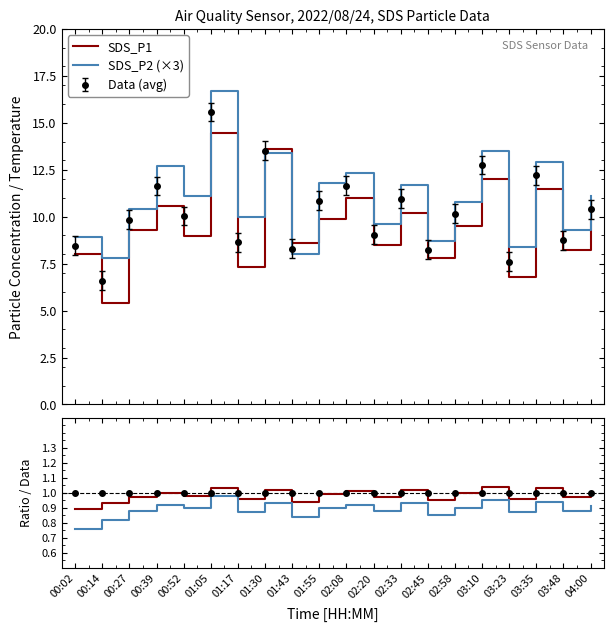

What is the minimum value shown in the chart?

0.8